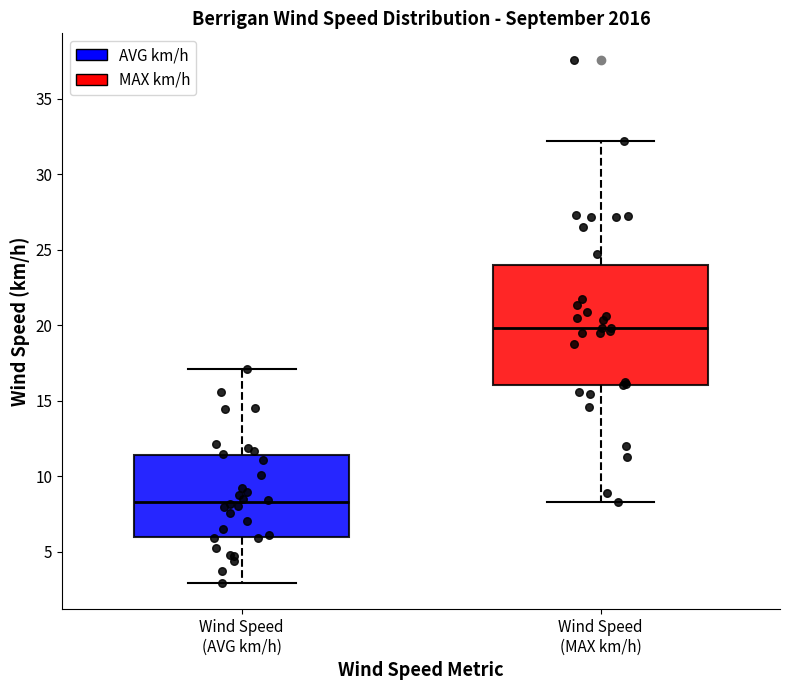

Comparing the boxes themselves (not the whiskers), which one is the tallest?

Wind Speed (MAX km/h)